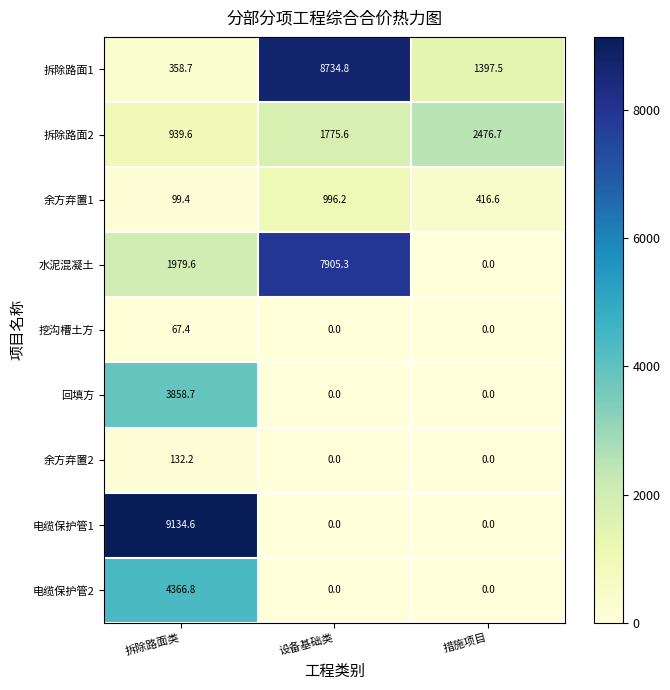

What is the maximum value for 拆除路面2?

2476.7